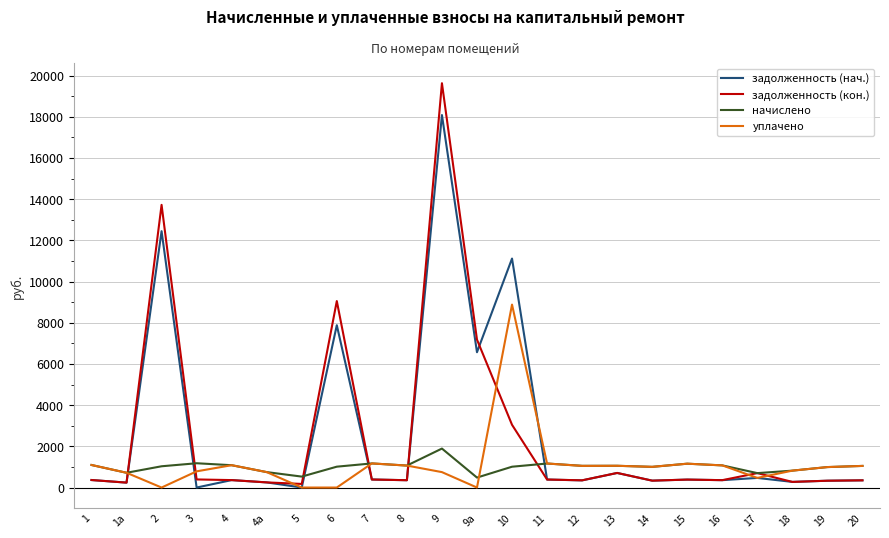

How many lines are shown in the chart?

4